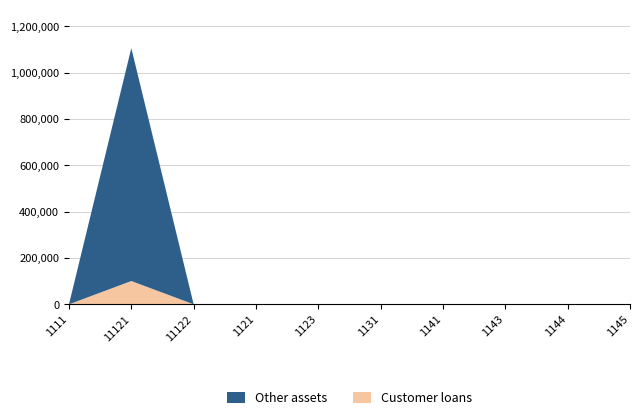

At which category is the sum across all series the highest?

11121